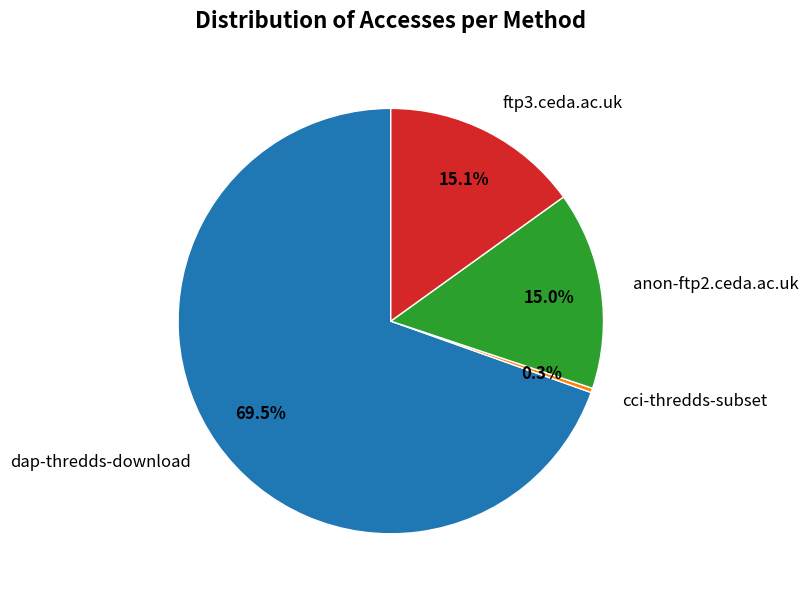

To the nearest percent, what portion does ftp3.ceda.ac.uk represent?

15%